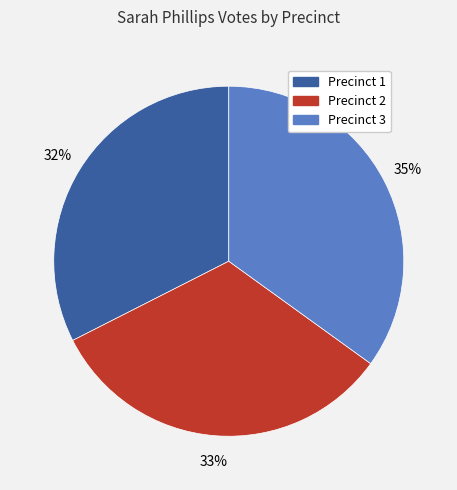

True or false: Precinct 1 accounts for 32% of the total.

True